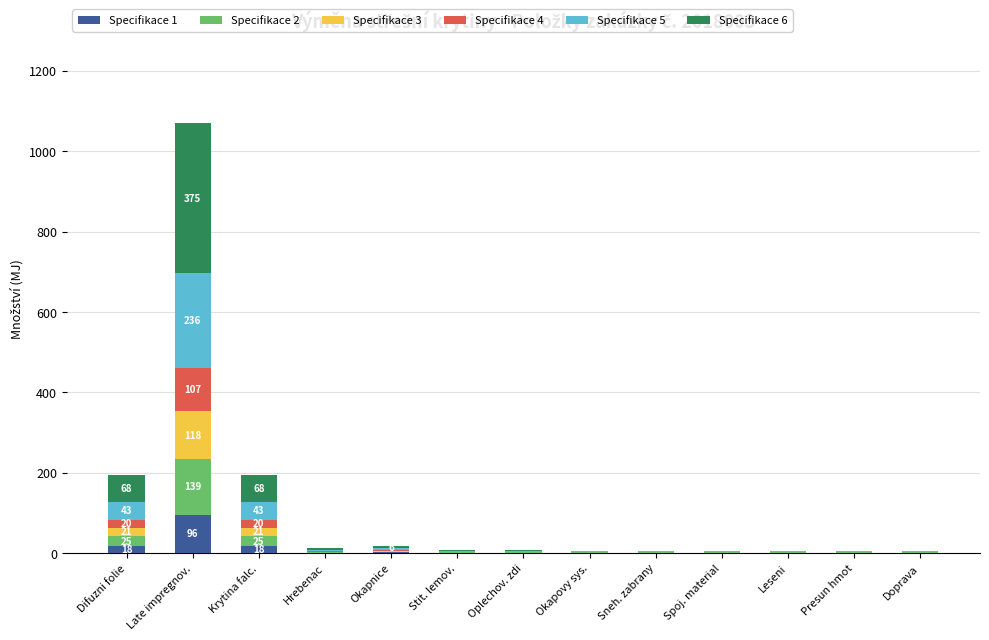

At which category is the sum across all series the highest?

Late impregnov.